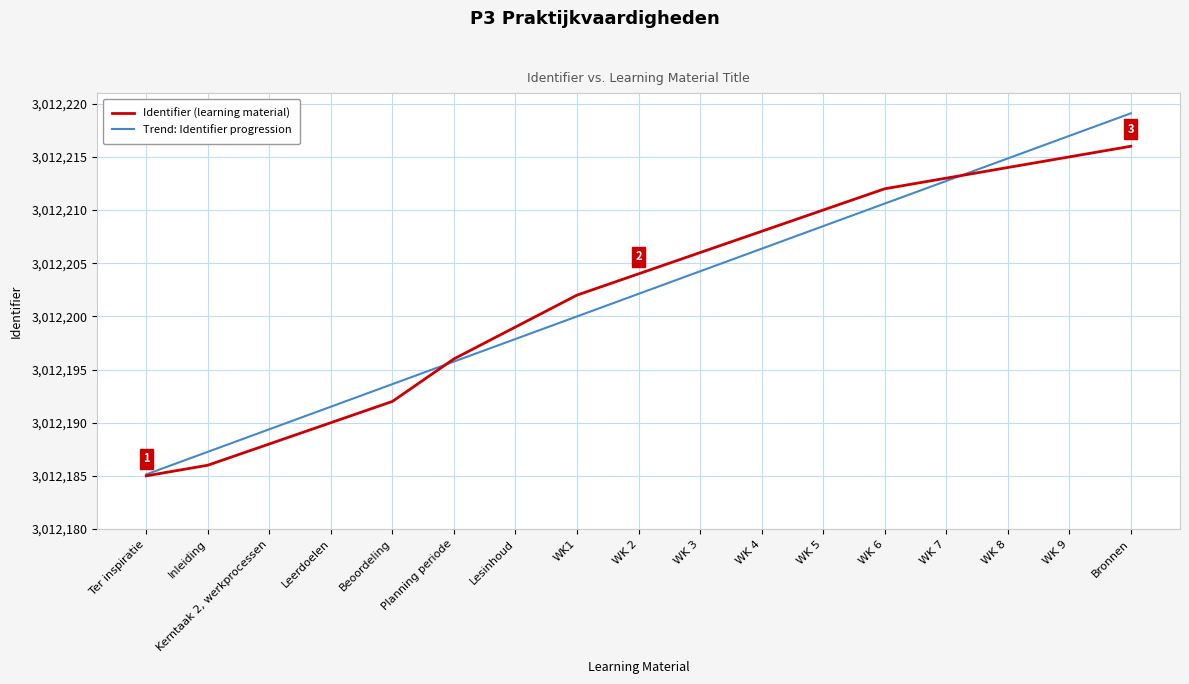

Read the Trend: Identifier progression value at Bronnen.

3012219.1